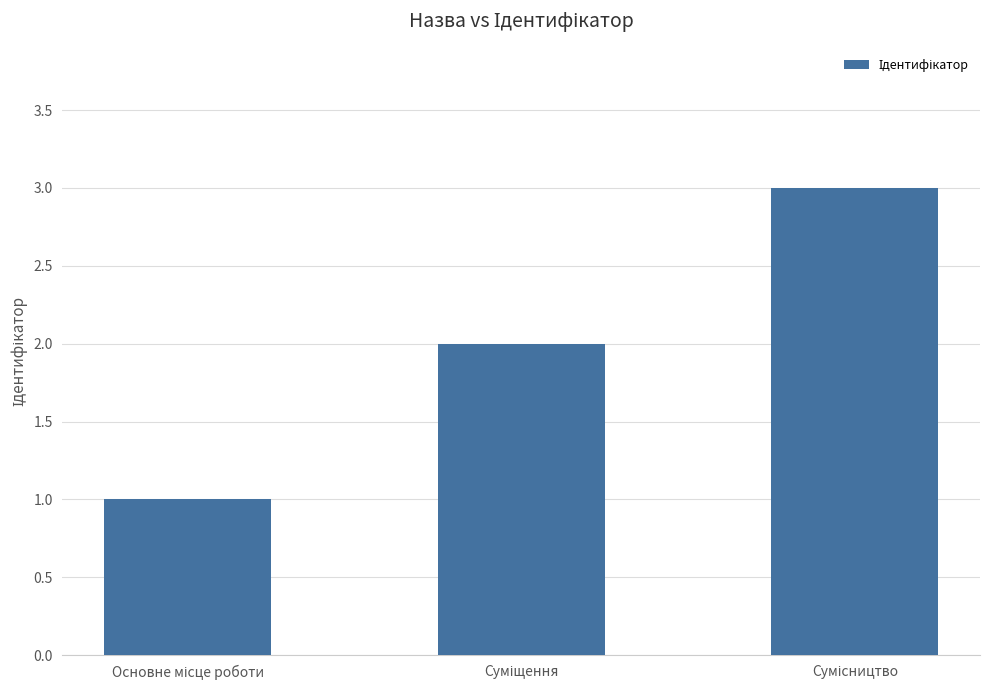

What is the maximum value shown in the chart?

3